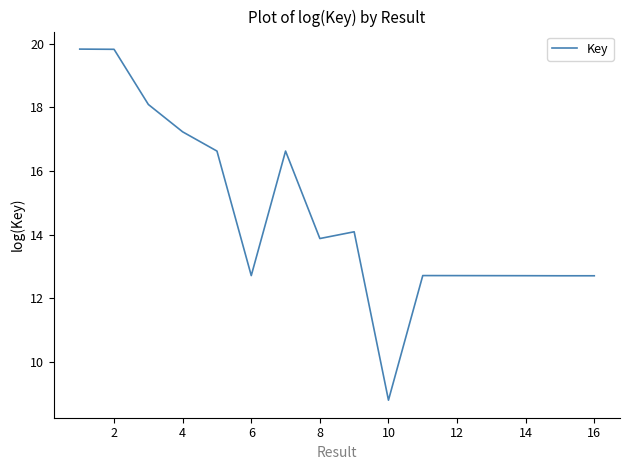

What is the average value?

14.6